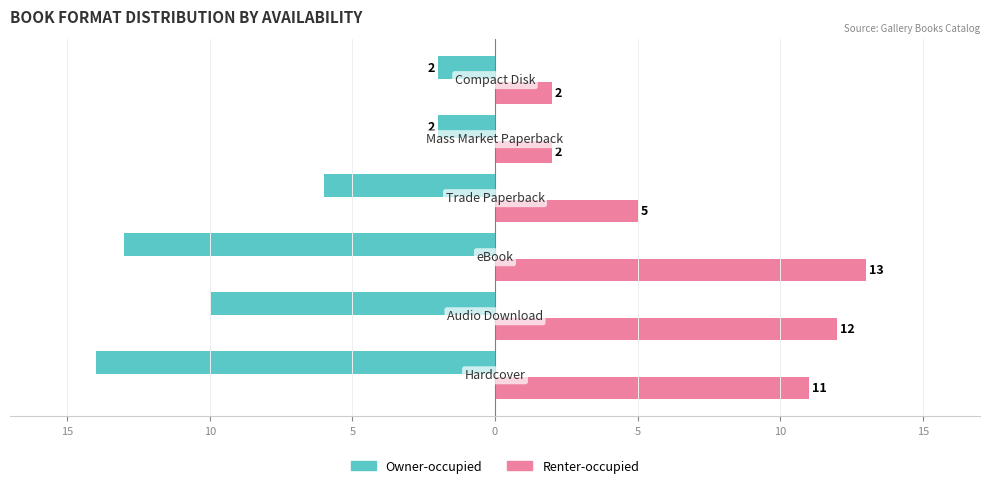

What are all the series names shown in the legend?

Owner-occupied, Renter-occupied